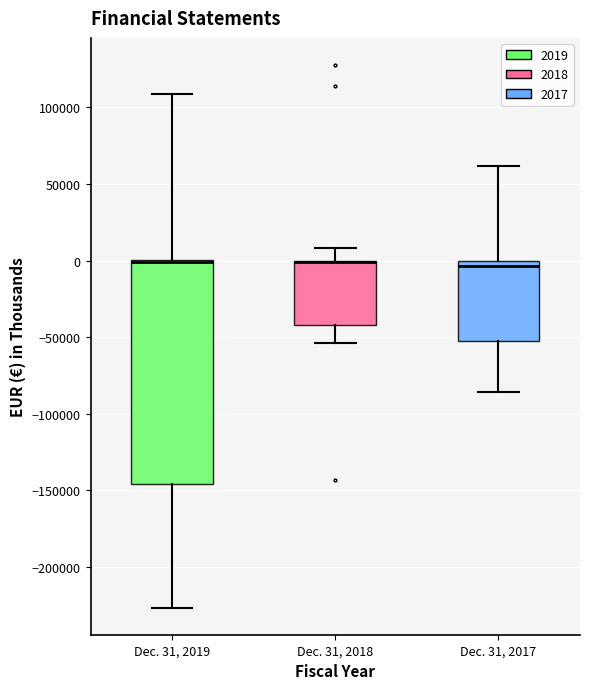

Reading left to right, read every box against the y-axis: the position of its median line, the range the box covers, and the ends of its whiskers. The values are not printed on the chart, so give them approximately, as read against the axis.

Dec. 31, 2019: median 0 (drawn on the box's upper edge), box -145000 to 0, whiskers -225000 to 110000
Dec. 31, 2018: median 0 (drawn on the box's upper edge), box -40000 to 0, whiskers -55000 to 10000
Dec. 31, 2017: median -5000, box -50000 to 0, whiskers -85000 to 60000